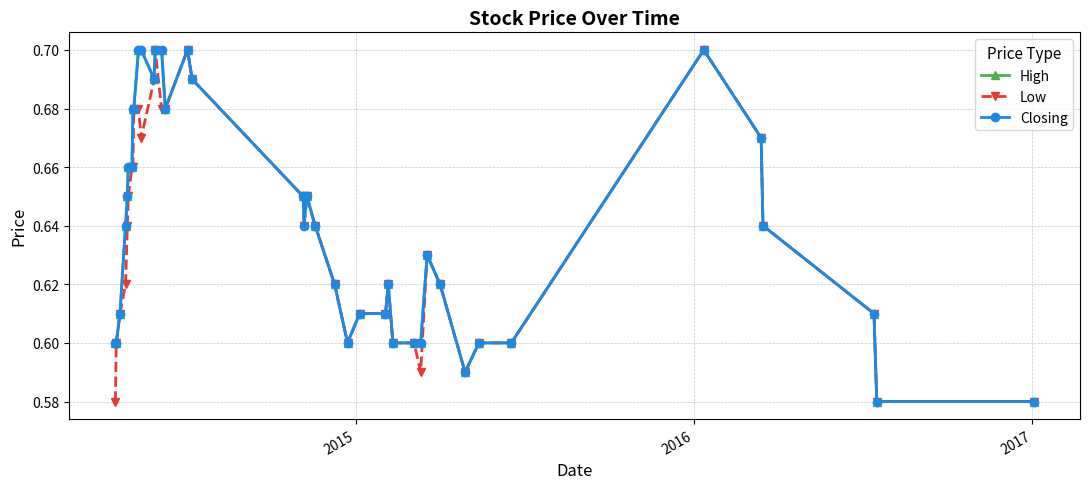

Count the Low values in the range 0 to 1.

40